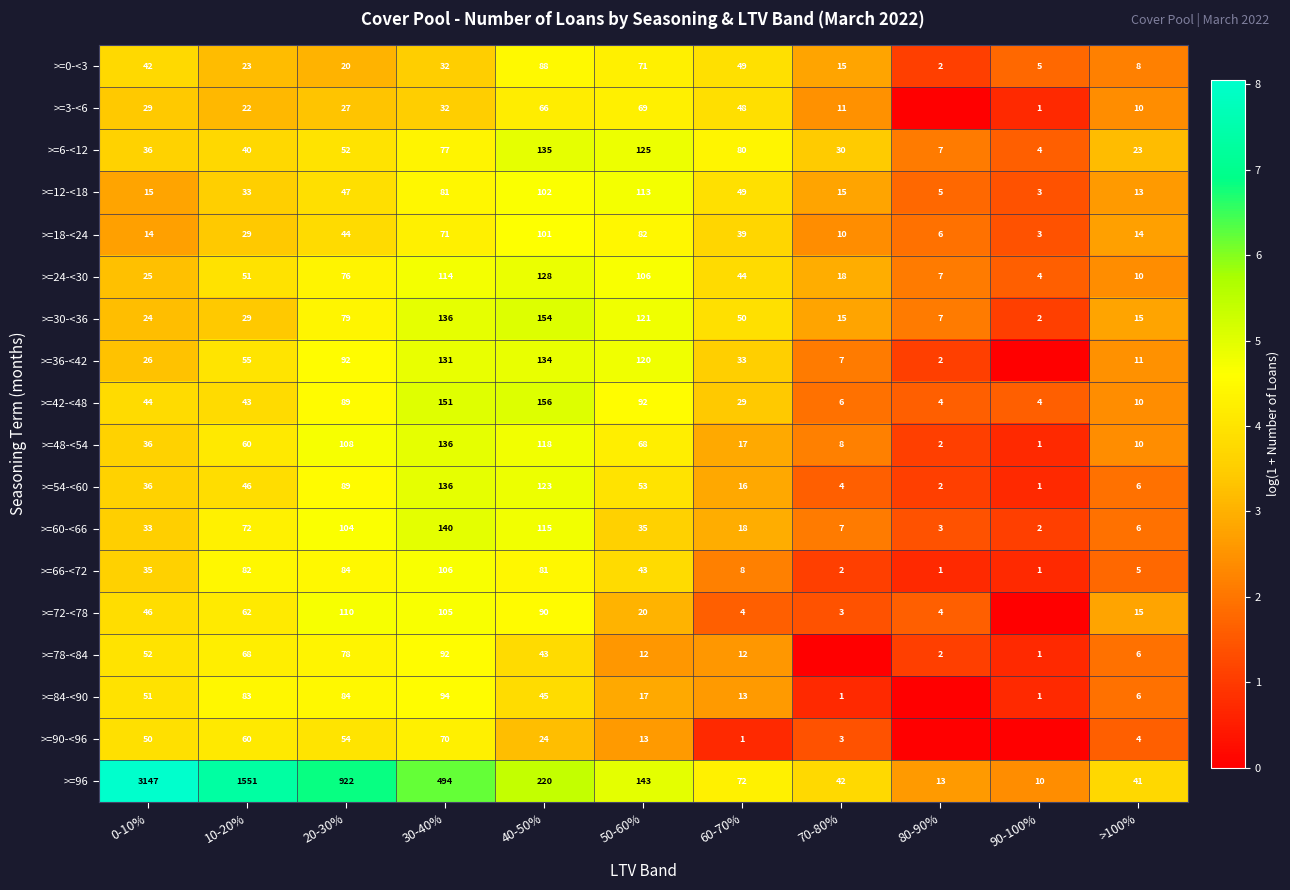

Between 70-80% and 40-50%, which is larger?

40-50%